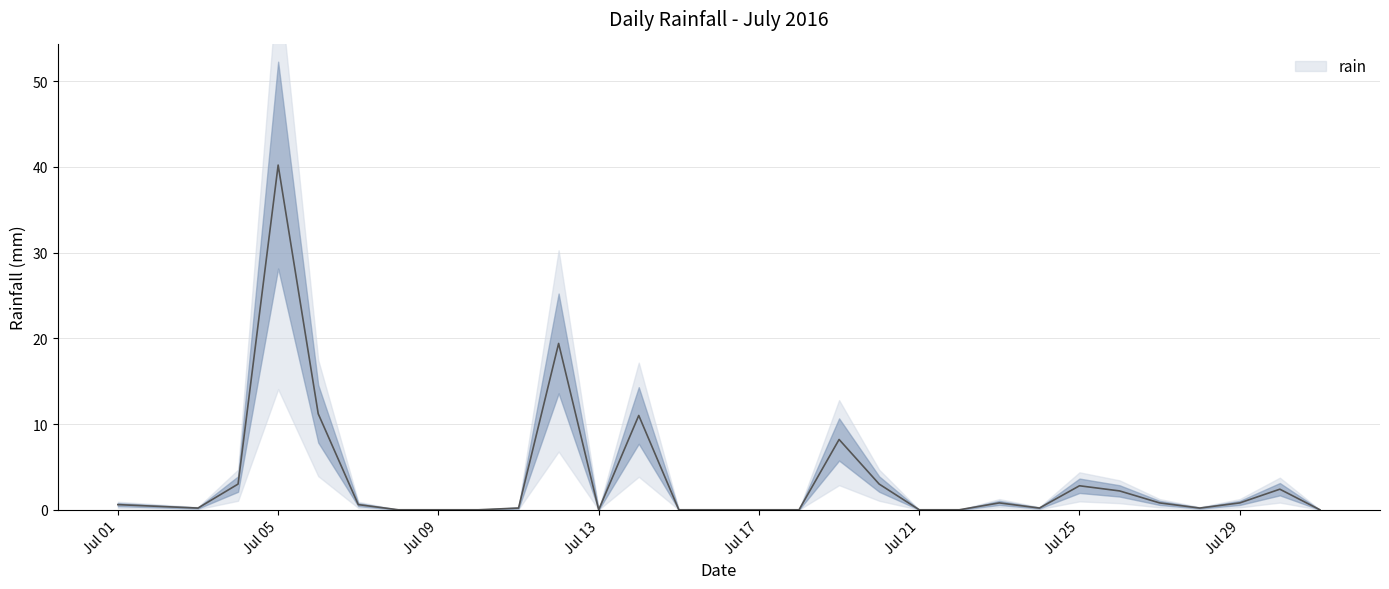

What is the change in value from 2016-07-04 to 2016-07-19?

+5.2